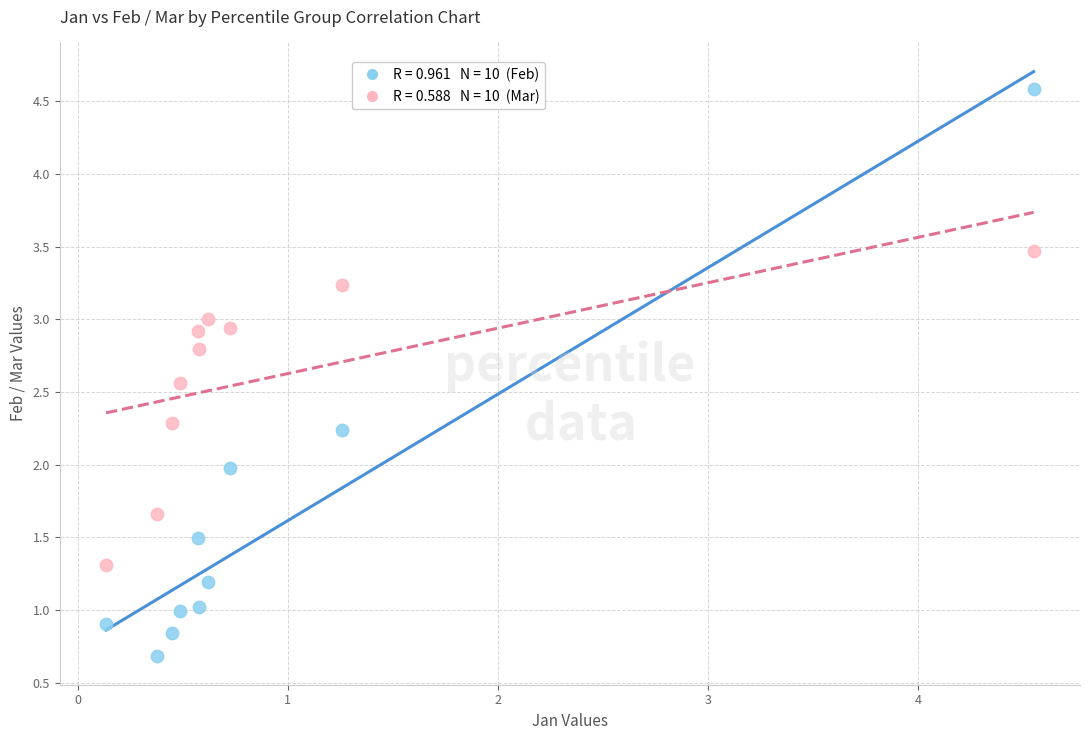

Across all data points, what is the range of X values (max minus min)?

4.4